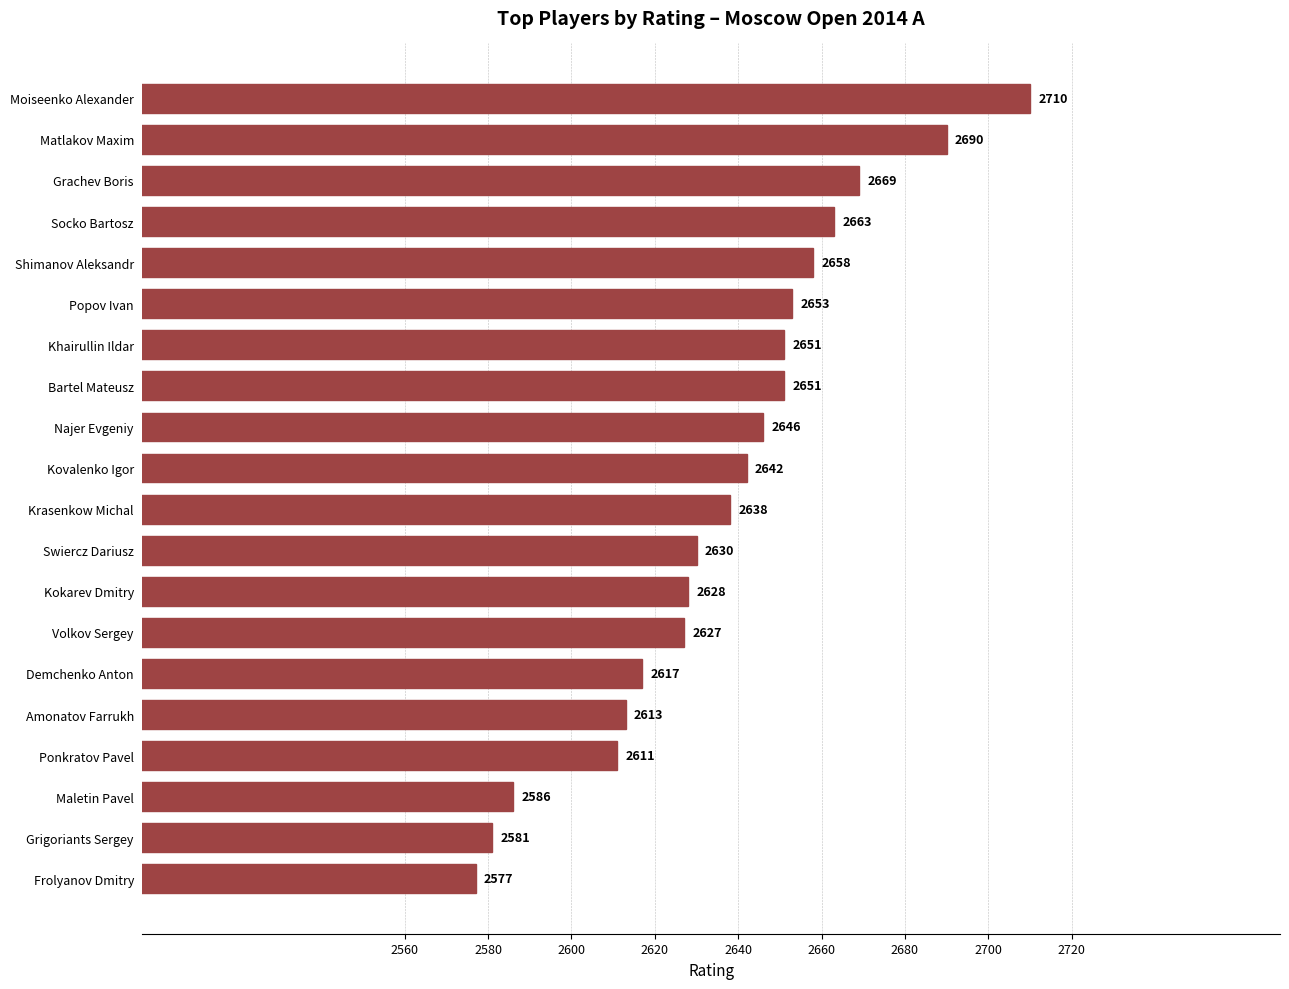

Between Najer Evgeniy and Amonatov Farrukh, which is larger?

Najer Evgeniy